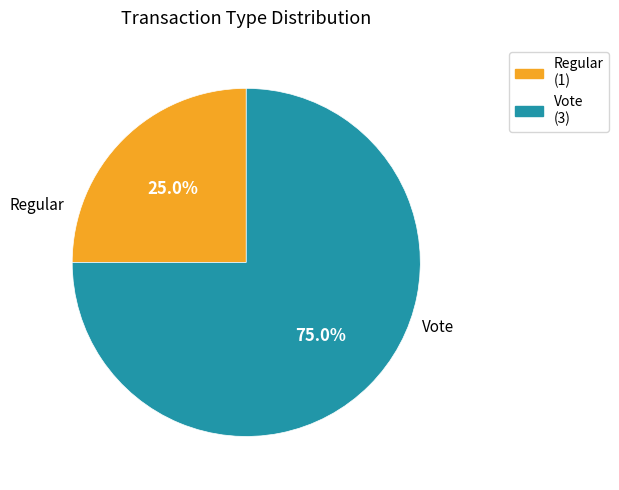

How many slices are in this pie chart?

2